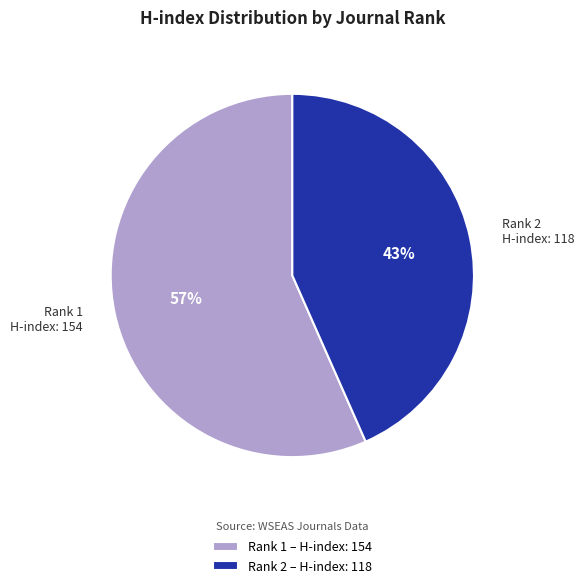

How many slices are in this pie chart?

2